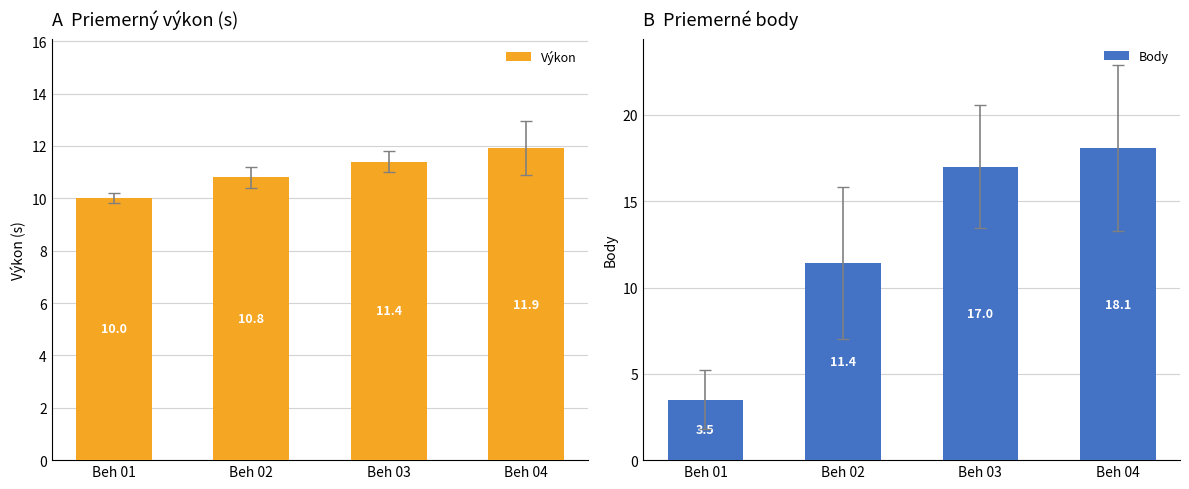

How many data points in Body are above 17?

1